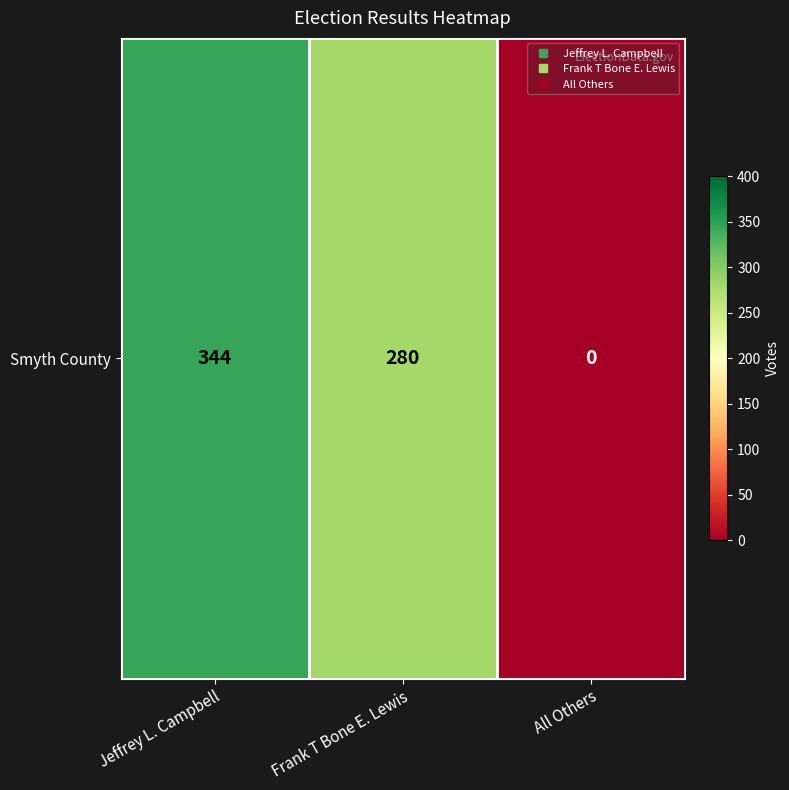

Count the number of data series in this chart.

1